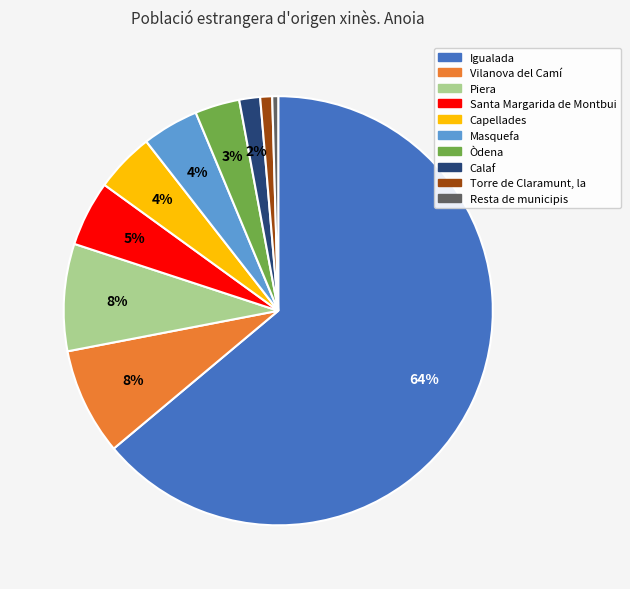

Combined, do Òdena and Santa Margarida de Montbui account for over 50%?

No